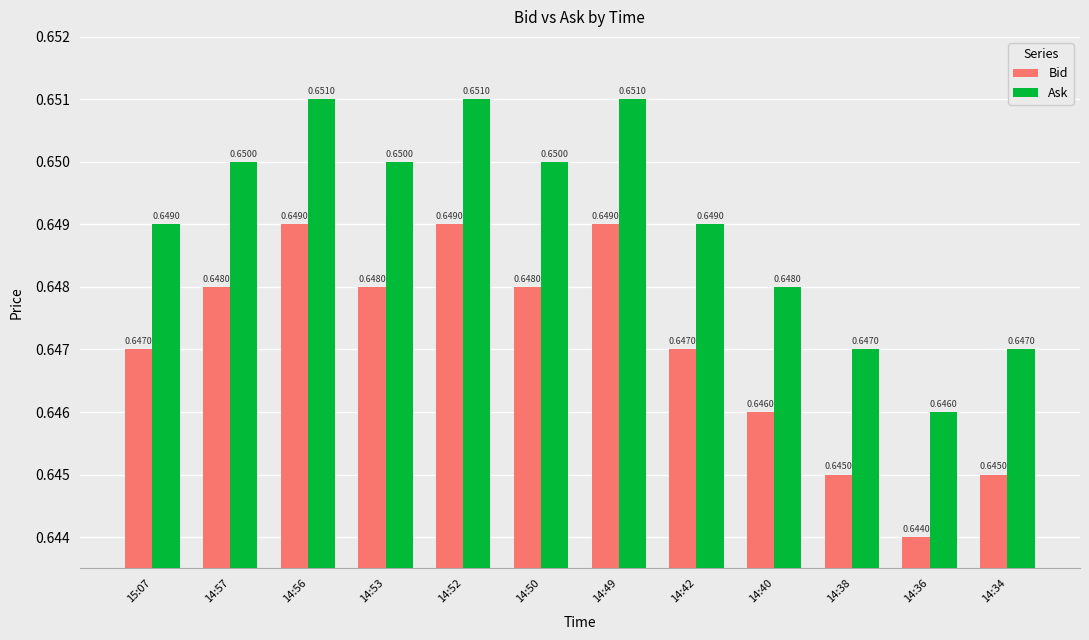

What position from the right is 14:34?

1